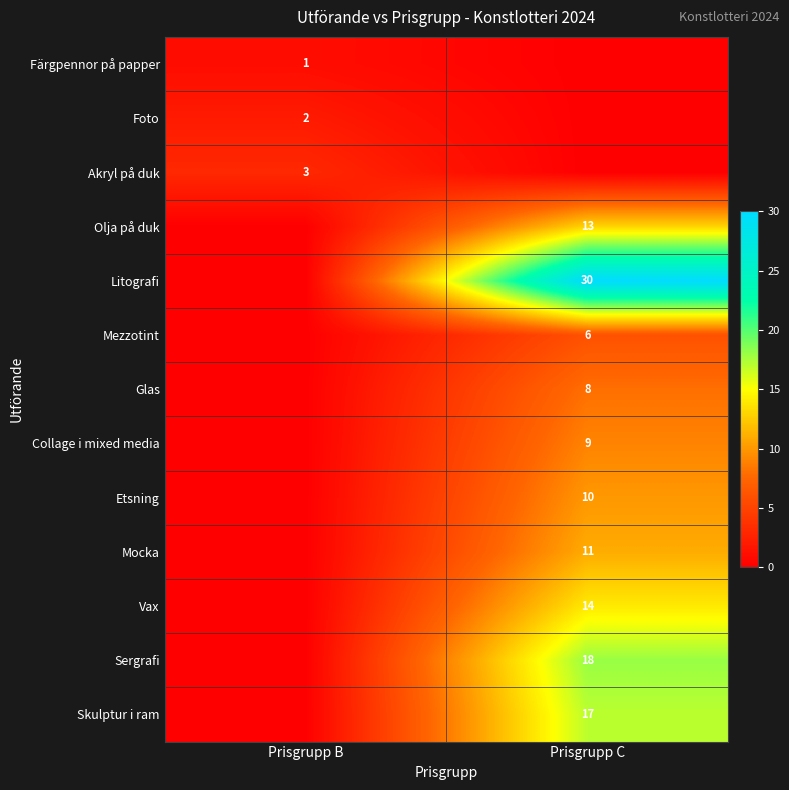

The value of Skulptur i ram at Prisgrupp C is 17. True or false?

True